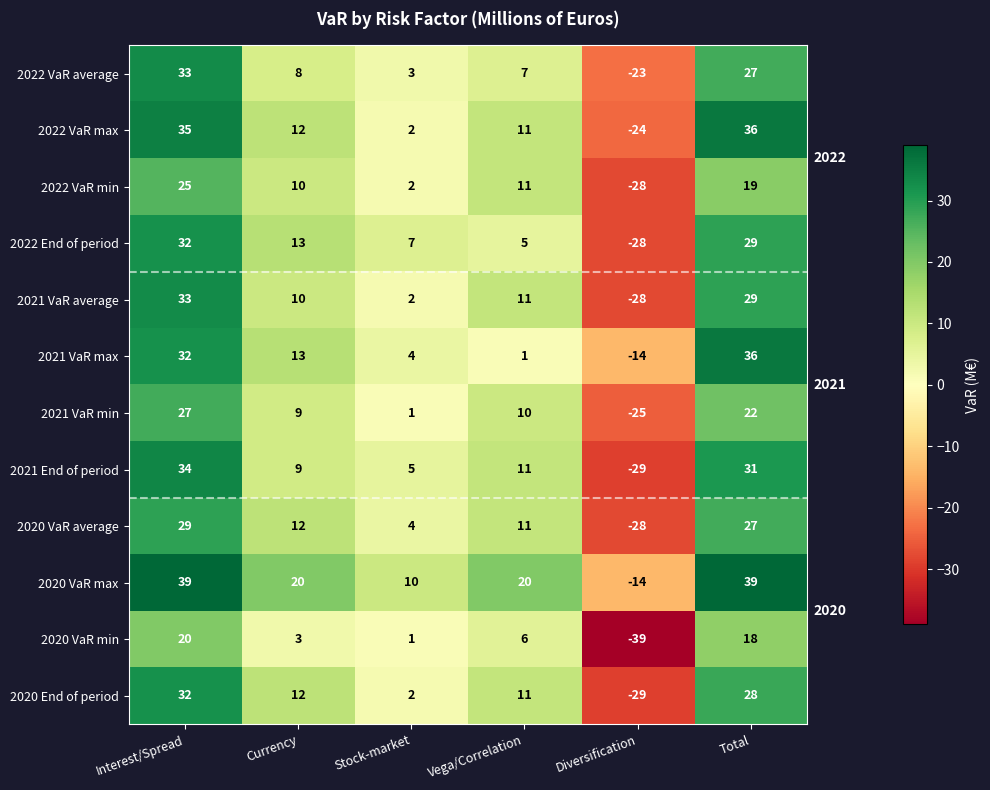

Which series changed the most between Interest/Spread and Stock-market?

2022 VaR max